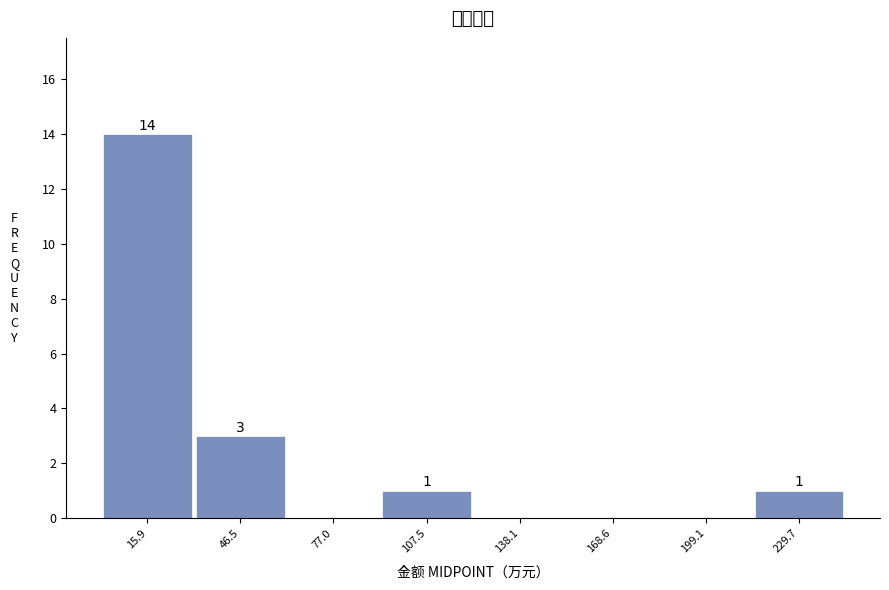

Over which range of the x-axis is the bar tallest?

0 to 30